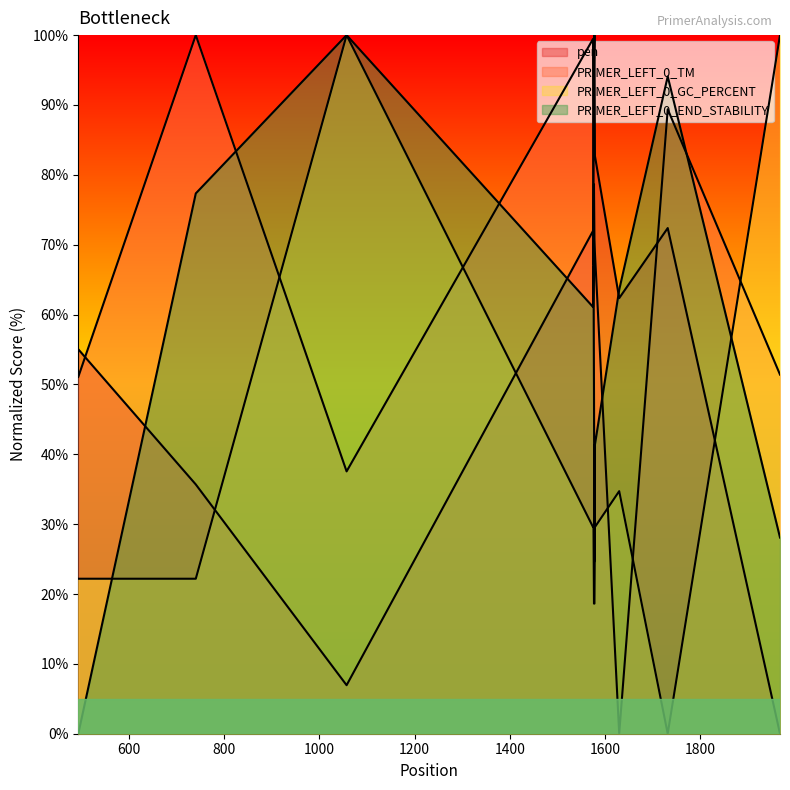

What are all the series names shown in the legend?

pen, PRIMER_LEFT_0_TM, PRIMER_LEFT_0_GC_PERCENT, PRIMER_LEFT_0_END_STABILITY